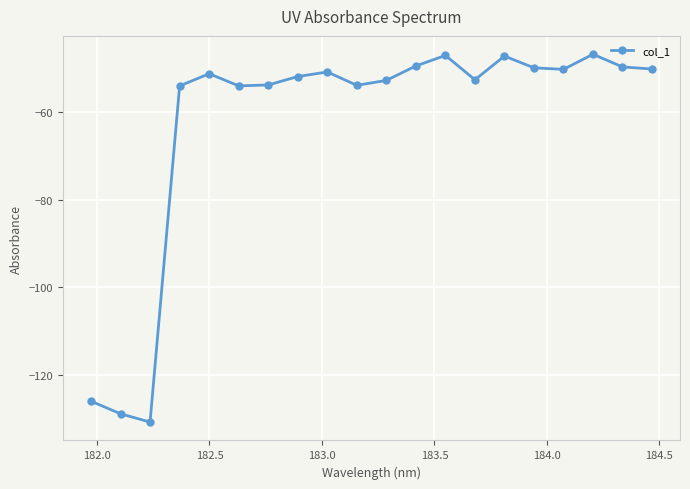

What is the difference between the maximum and minimum values?

84.0